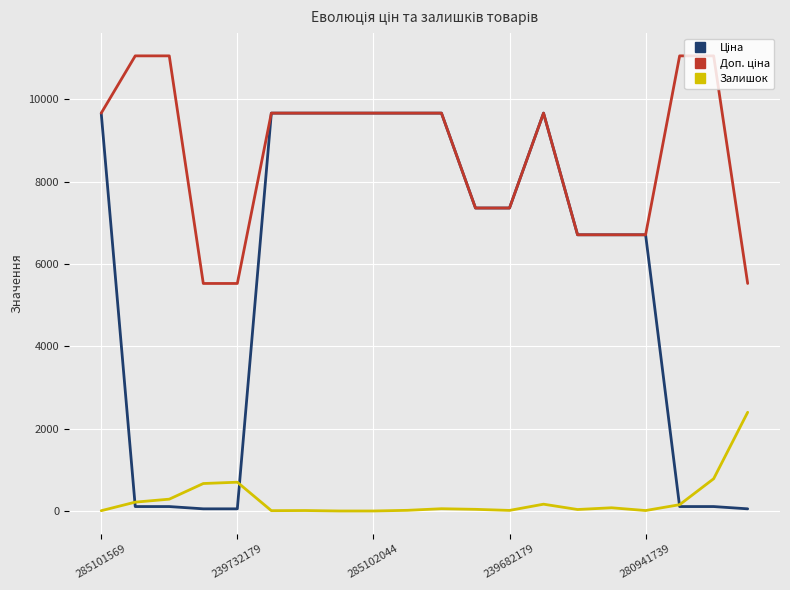

What is the greatest value displayed?

11055.0